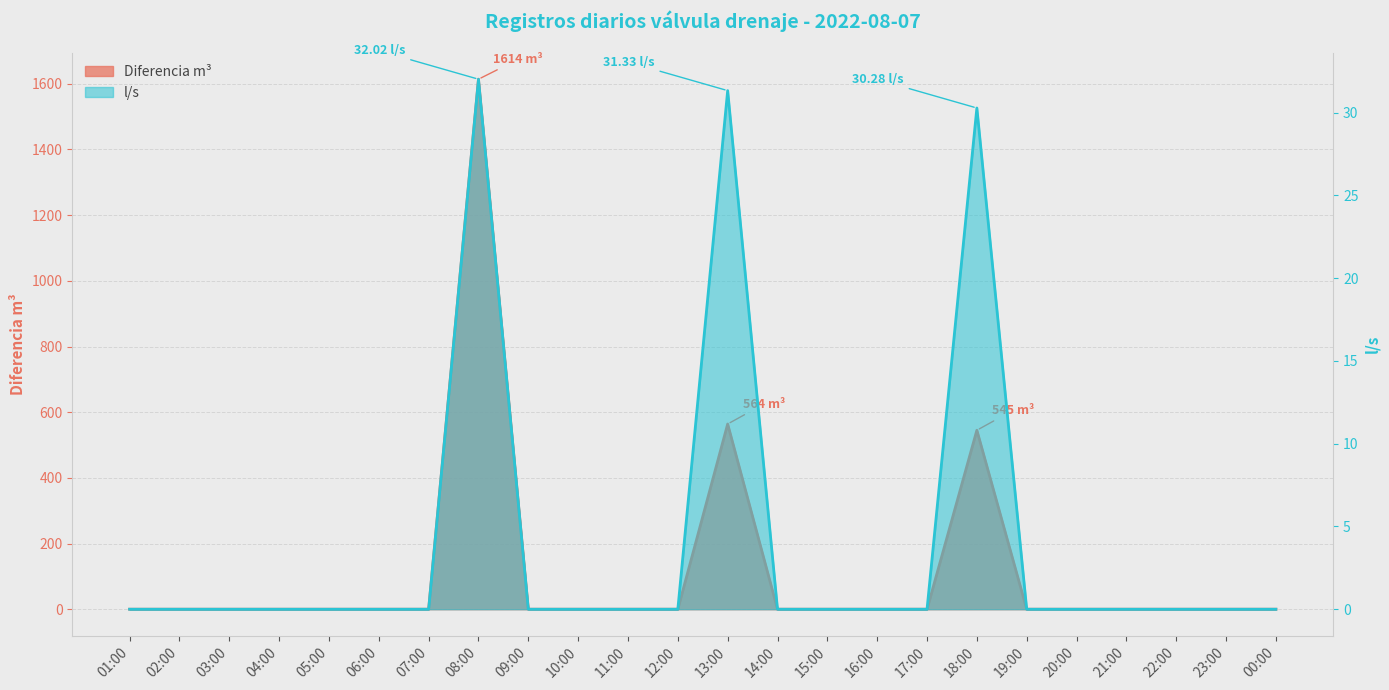

How many lines are shown in the chart?

2